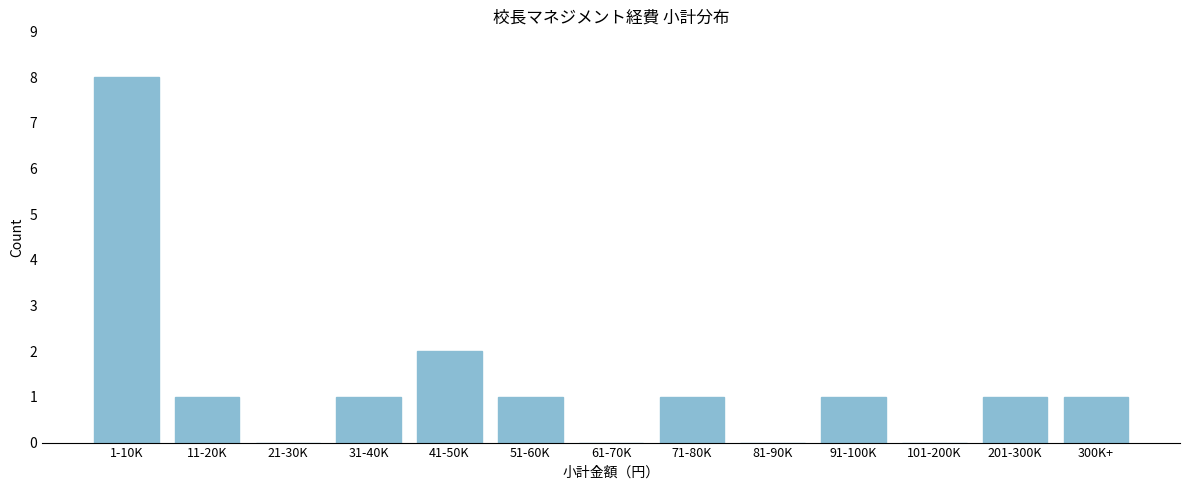

Reading left to right, transcribe all the data shown in this chart.

1-10K=8	11-20K=1	21-30K=0	31-40K=1	41-50K=2	51-60K=1	61-70K=0	71-80K=1	81-90K=0	91-100K=1	101-200K=0	201-300K=1	300K+=1